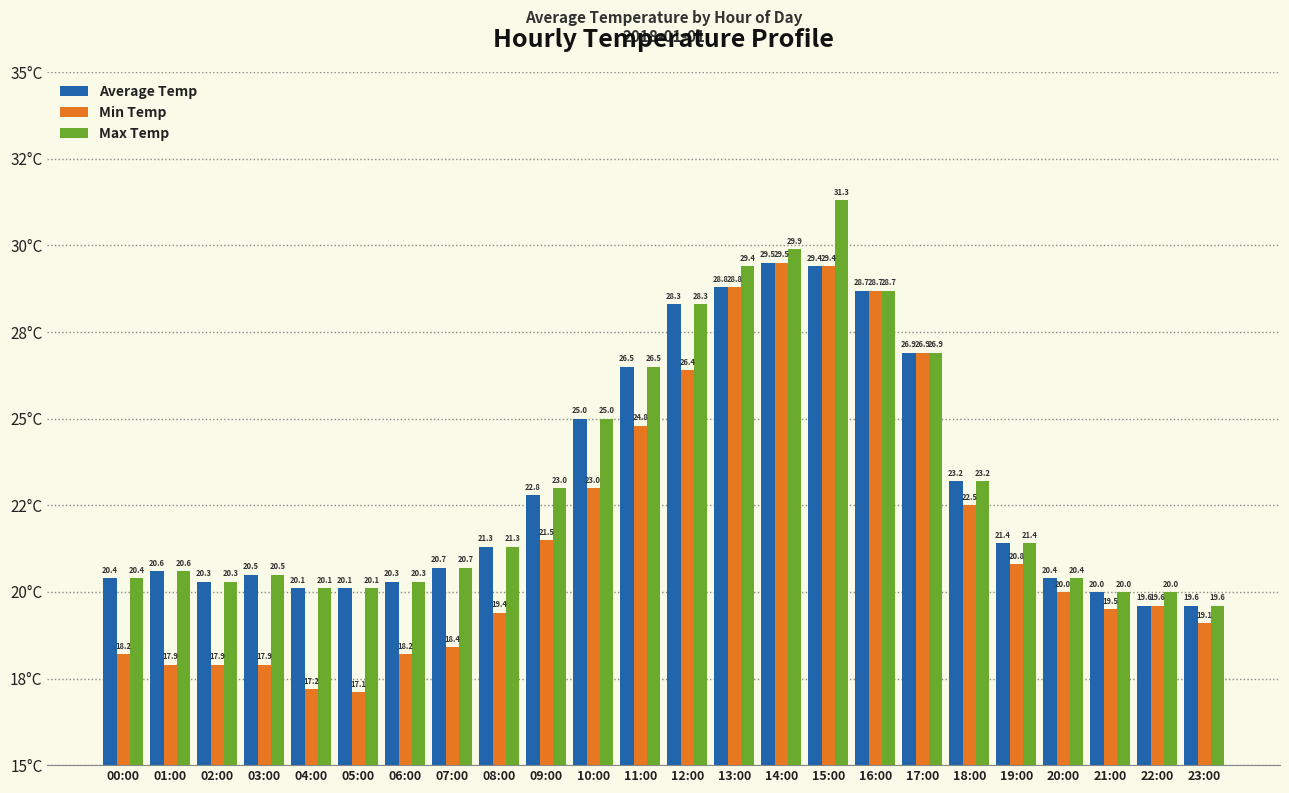

Are the bars grouped side by side (vs. stacked)?

Yes